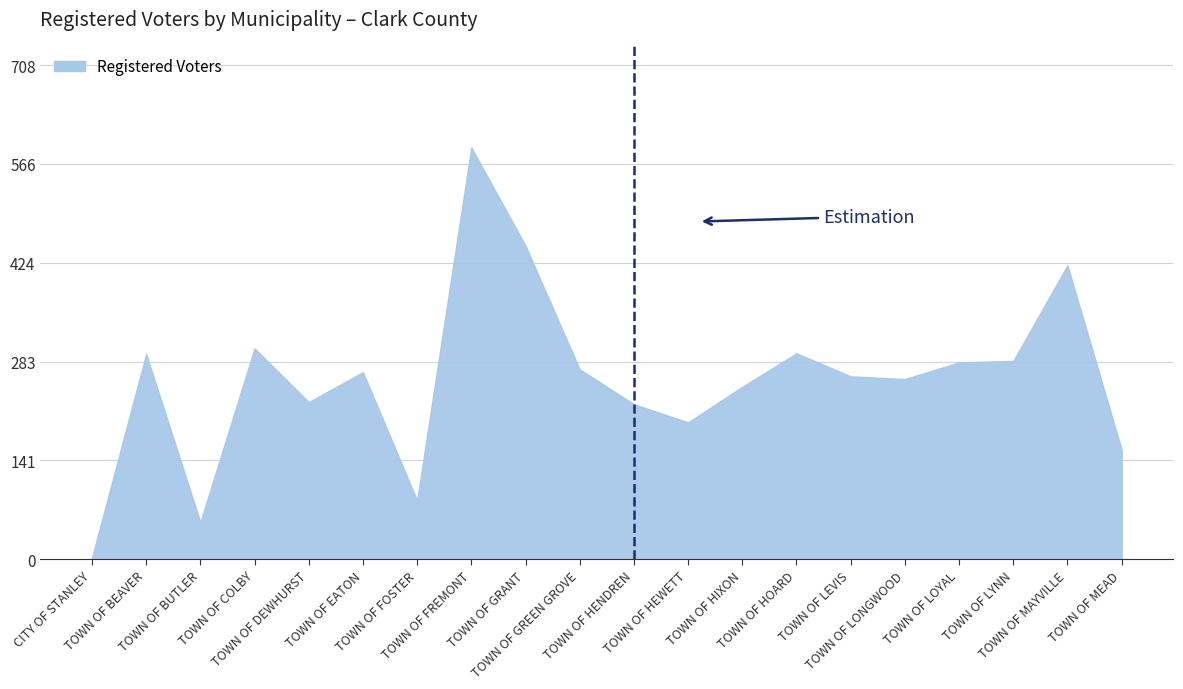

At which category does the chart reach its minimum across all series?

CITY OF STANLEY